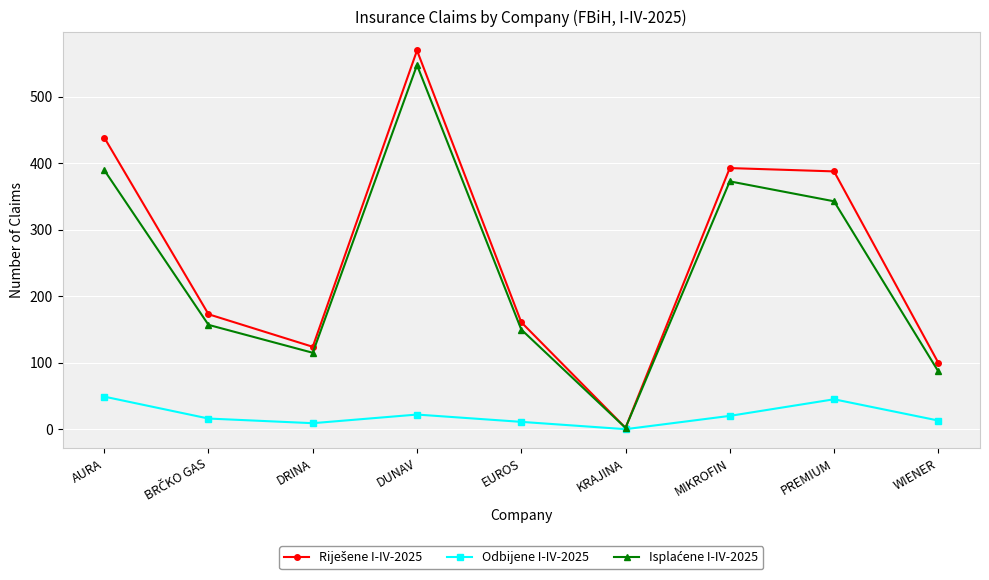

At which label does Odbijene I-IV-2025 first exceed 16?

AURA